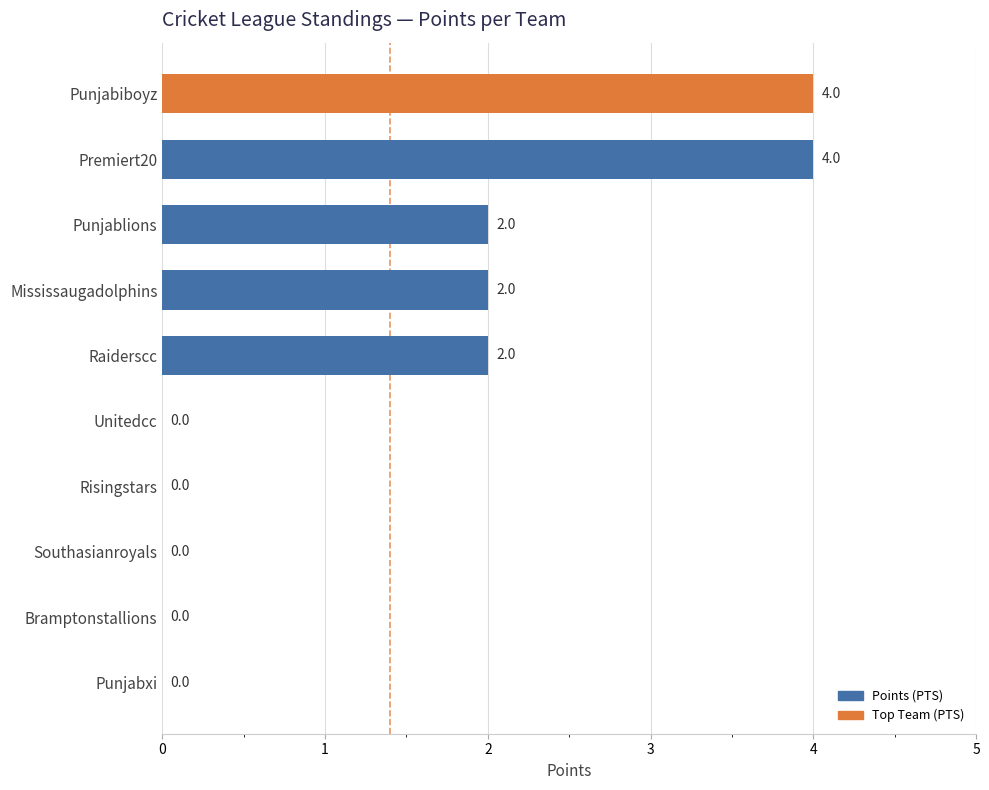

Does the chart contain stacked bars?

No